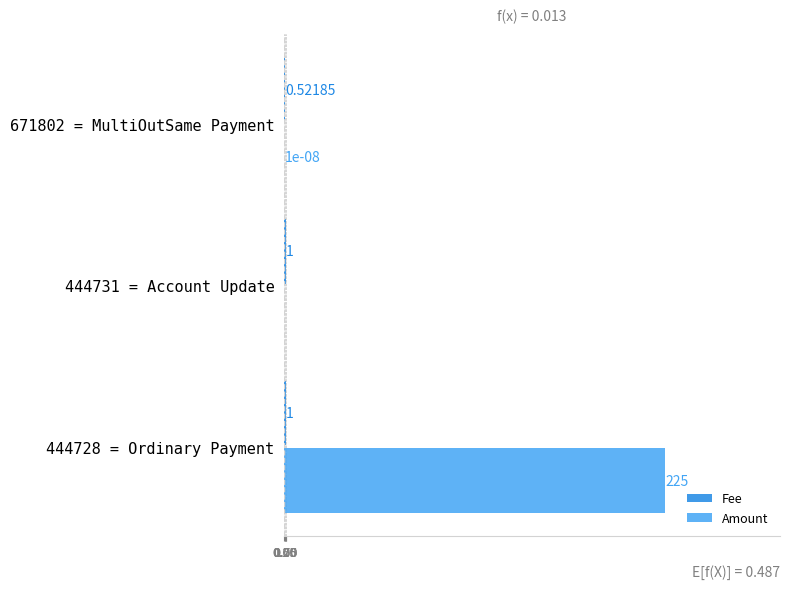

Which series has the largest total across all categories?

Amount